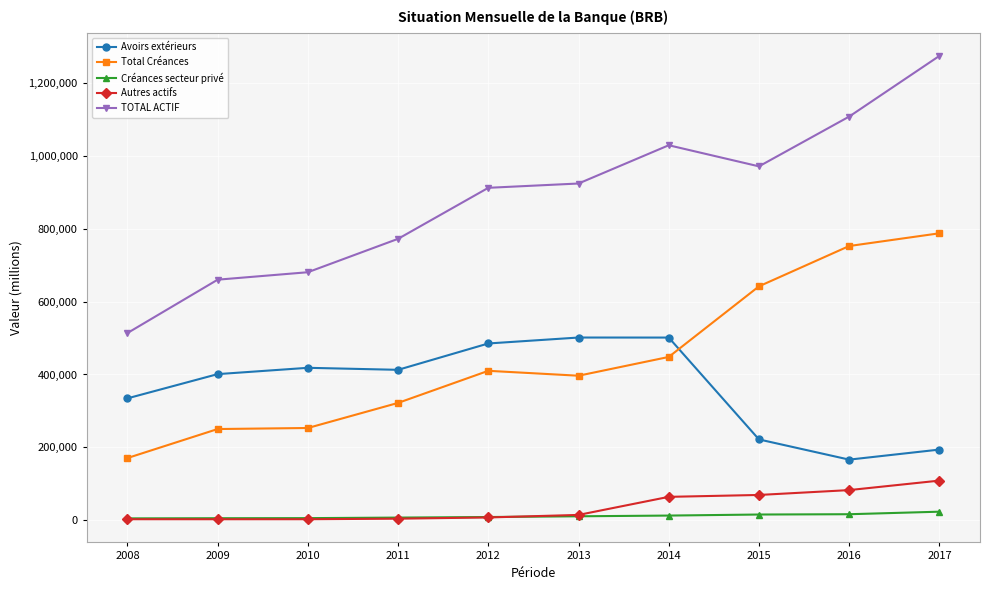

What is the sum of the Total Créances values at 2008 and 2009?

421133.0